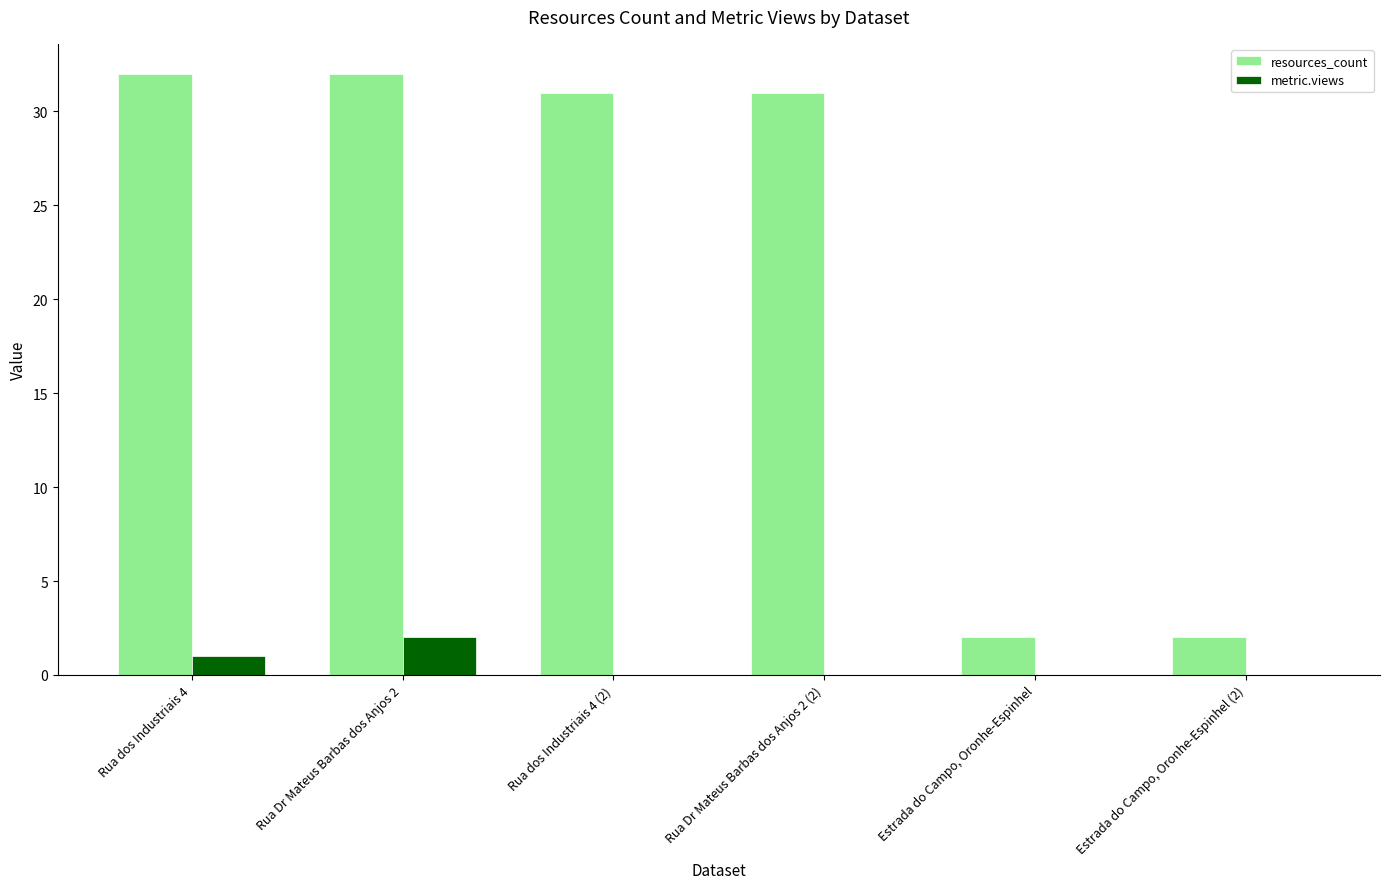

How many distinct data groups are displayed?

2